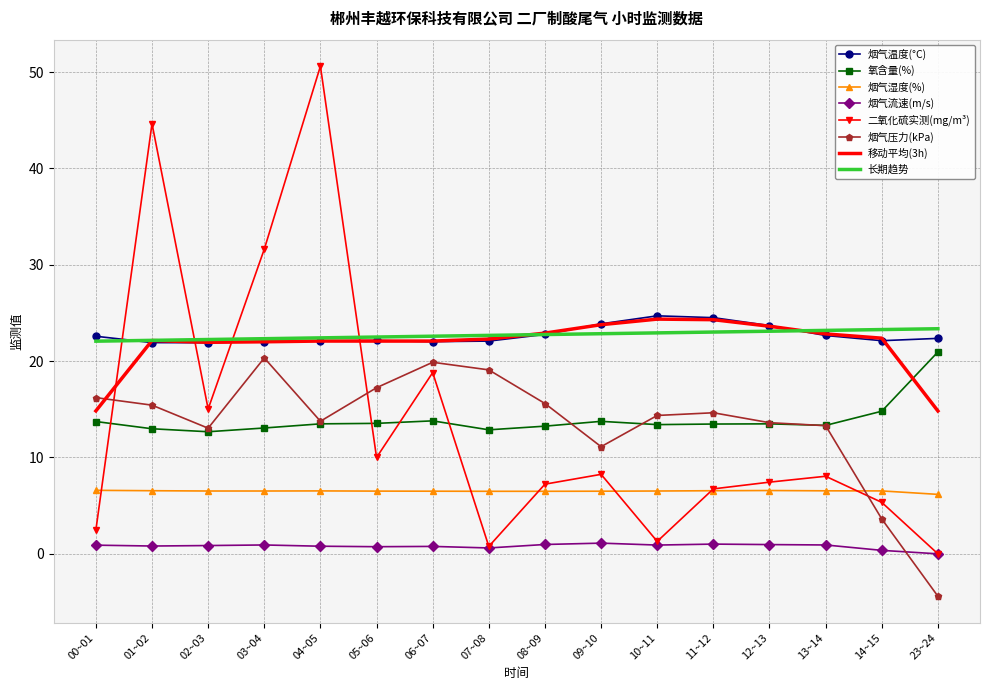

What is the maximum value for 烟气压力(kPa)?

20.3